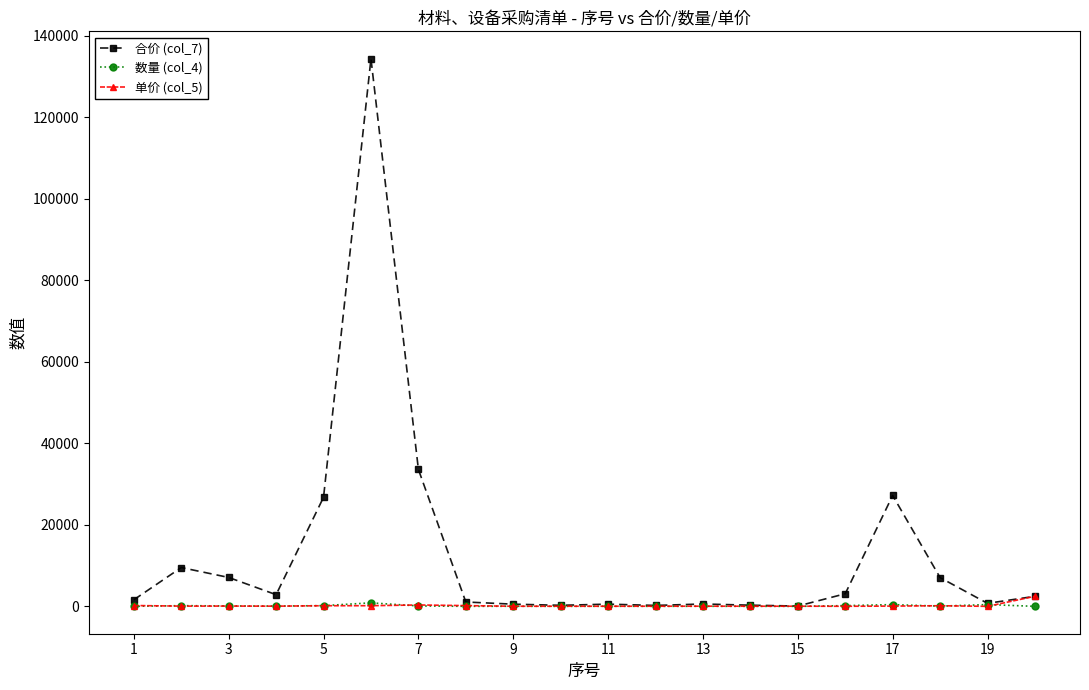

True or false: 数量 (col_4) has more than 0 points higher than both neighbors.

True